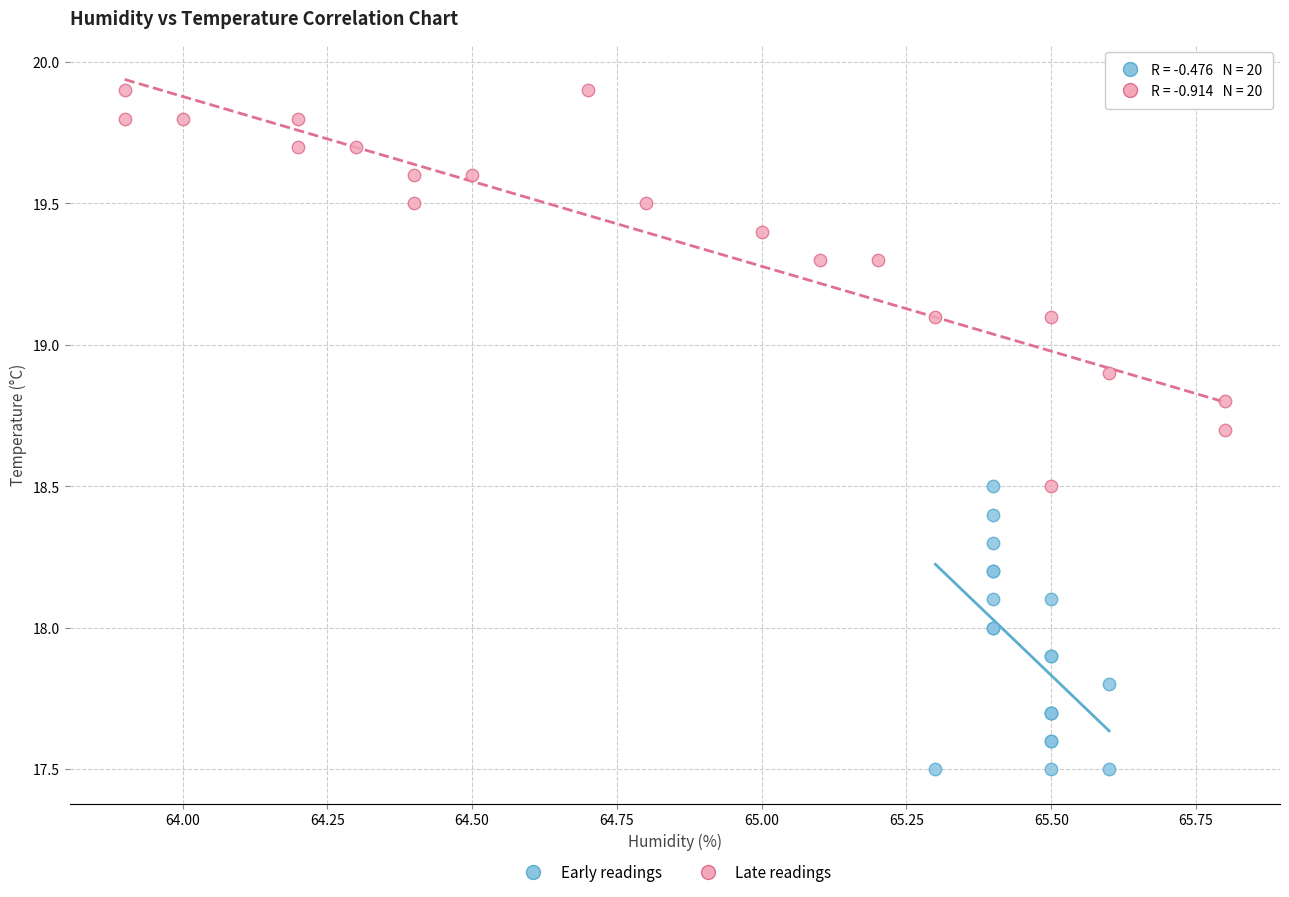

Which series has the widest spread of Y values?

Late readings